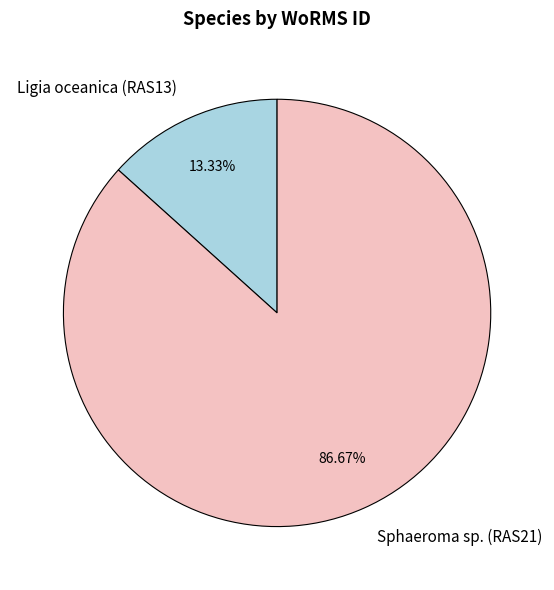

Which category has the biggest portion of the pie?

Sphaeroma sp. (RAS21)